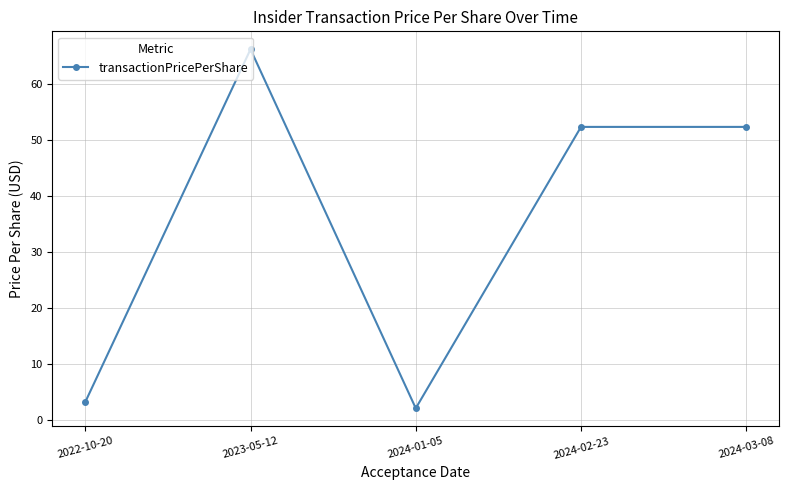

The chart shows a value of 80.3 at 2024-02-23. True or false?

False